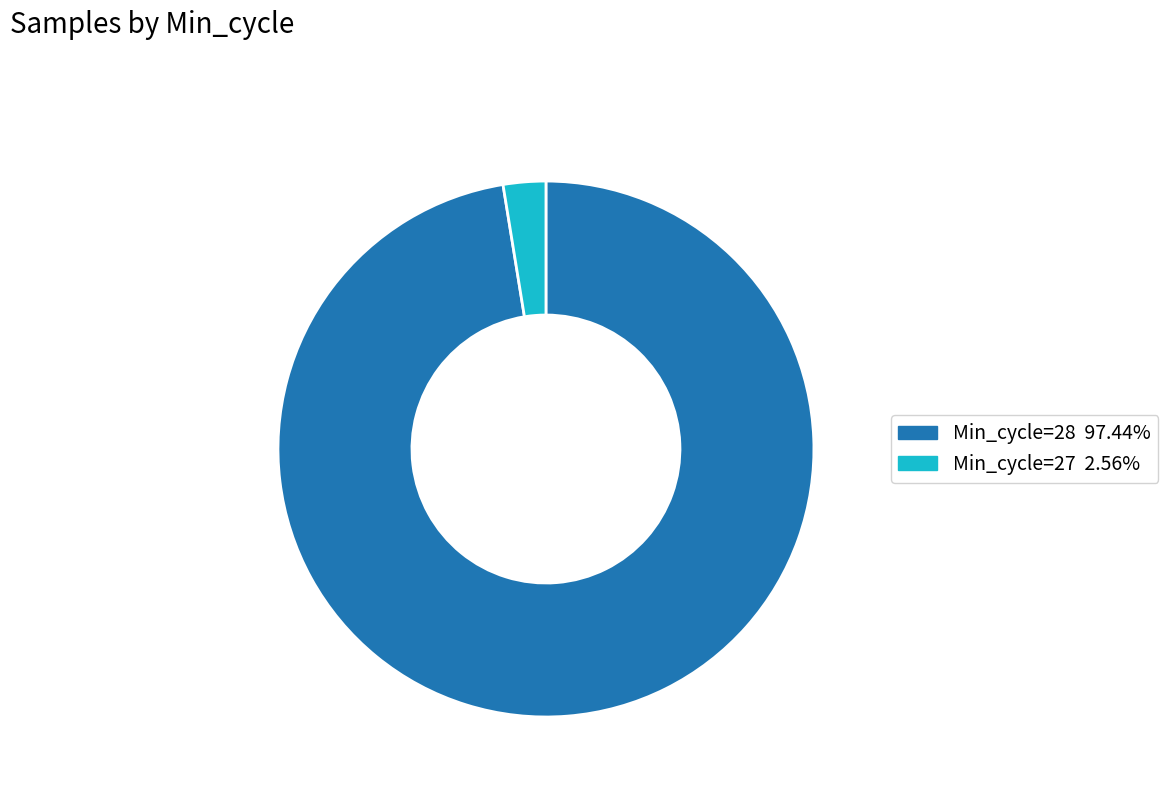

Does any single category account for the majority?

Yes